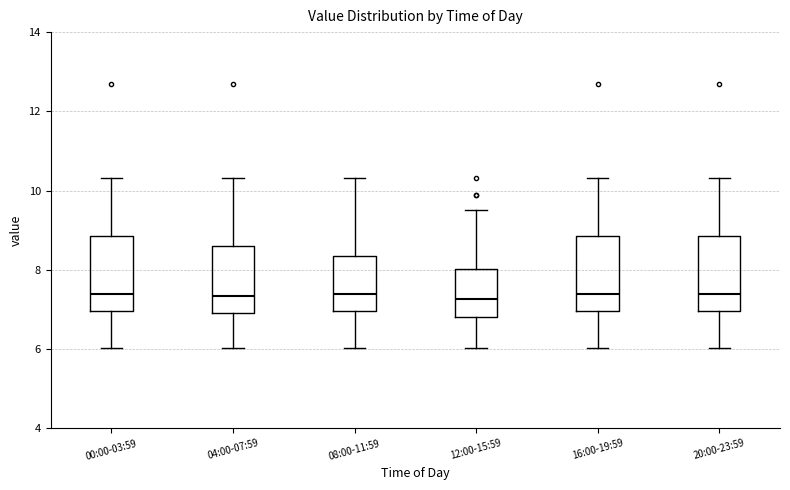

Reading left to right, transcribe this box plot: for each box, give where its median line is, the range the box spans, and where its two whiskers end, as read against the y-axis. The values are not printed on the chart, so give them approximately, as read against the axis.

00:00-03:59: median 7.4, box 7.0 to 8.8, whiskers 6.0 to 10.4
04:00-07:59: median 7.4, box 7.0 to 8.6, whiskers 6.0 to 10.4
08:00-11:59: median 7.4, box 7.0 to 8.4, whiskers 6.0 to 10.4
12:00-15:59: median 7.2, box 6.8 to 8.0, whiskers 6.0 to 9.6
16:00-19:59: median 7.4, box 7.0 to 8.8, whiskers 6.0 to 10.4
20:00-23:59: median 7.4, box 7.0 to 8.8, whiskers 6.0 to 10.4